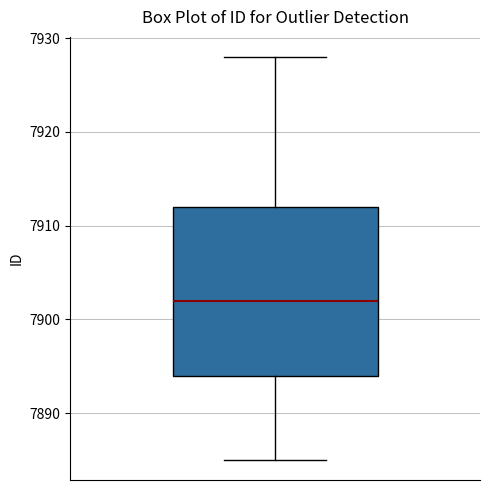

Transcribe this box plot: give where the median line is, the range the box spans, and where the two whiskers end, as read against the y-axis. The values are not printed on the chart, so give them approximately, as read against the axis.

median 7902, box 7894 to 7912, whiskers 7885 to 7928